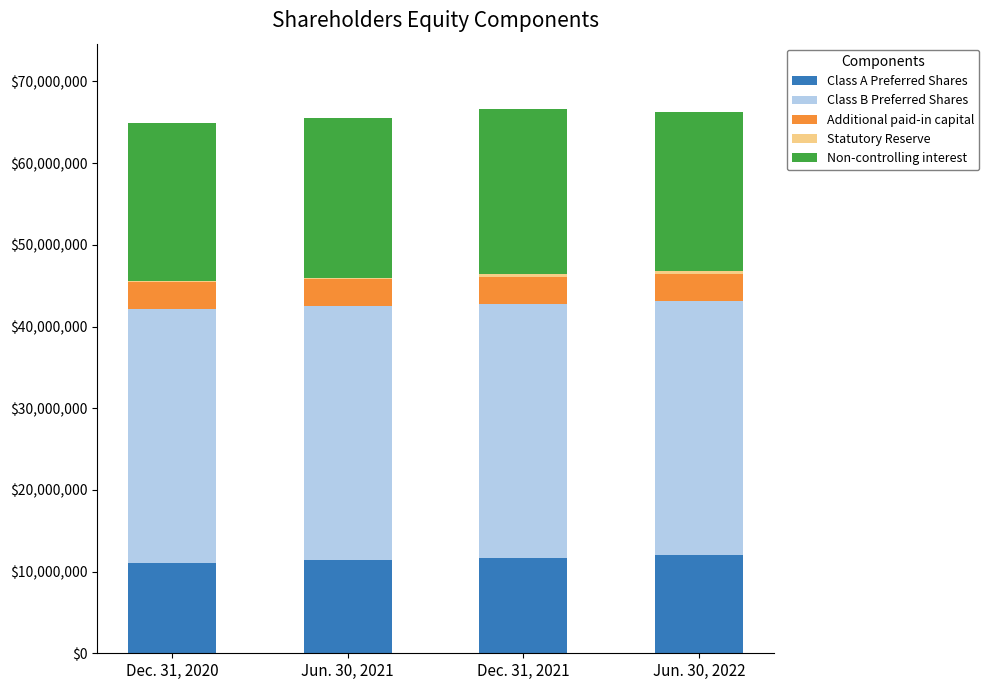

What is the sum of all Class A Preferred Shares values?

46157687